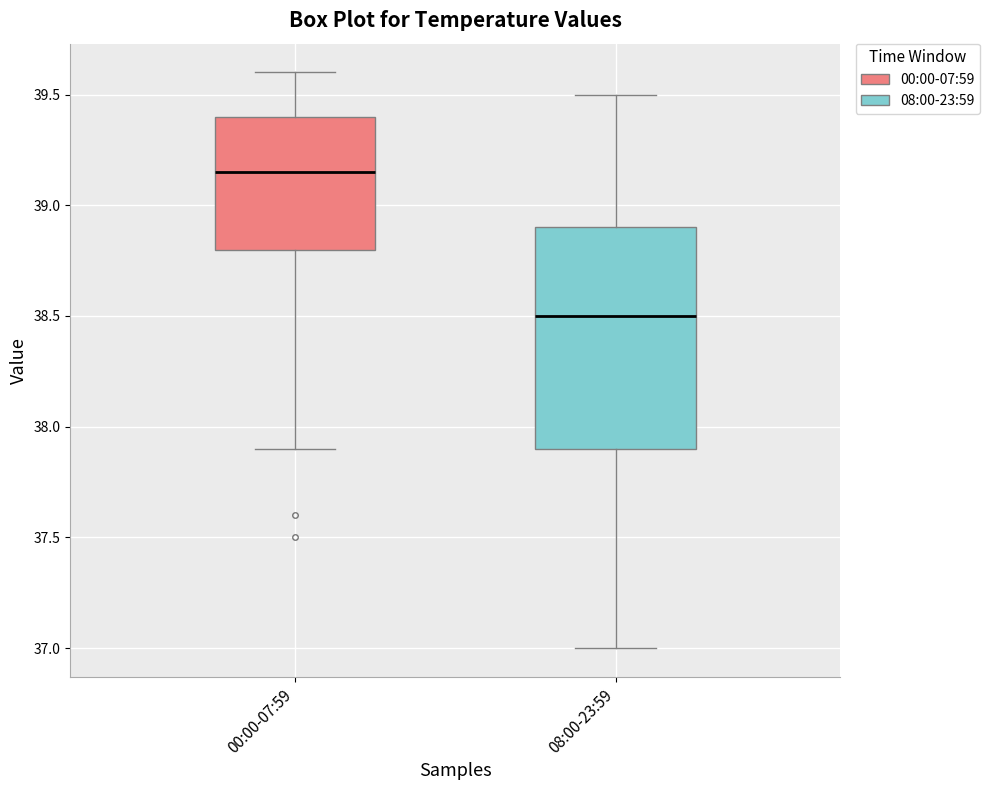

Reading left to right, read every box against the y-axis: the position of its median line, the range the box covers, and the ends of its whiskers. The values are not printed on the chart, so give them approximately, as read against the axis.

00:00-07:59: median 39.15, box 38.80 to 39.40, whiskers 37.90 to 39.60
08:00-23:59: median 38.50, box 37.90 to 38.90, whiskers 37.00 to 39.50